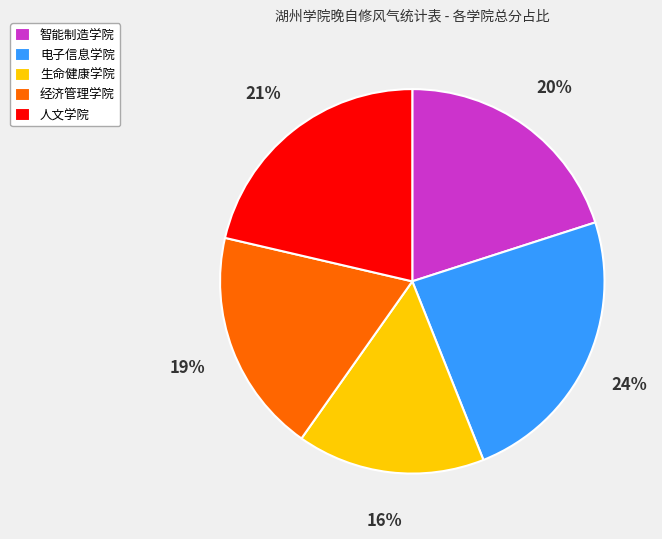

Combined, do 生命健康学院 and 电子信息学院 account for over 50%?

No